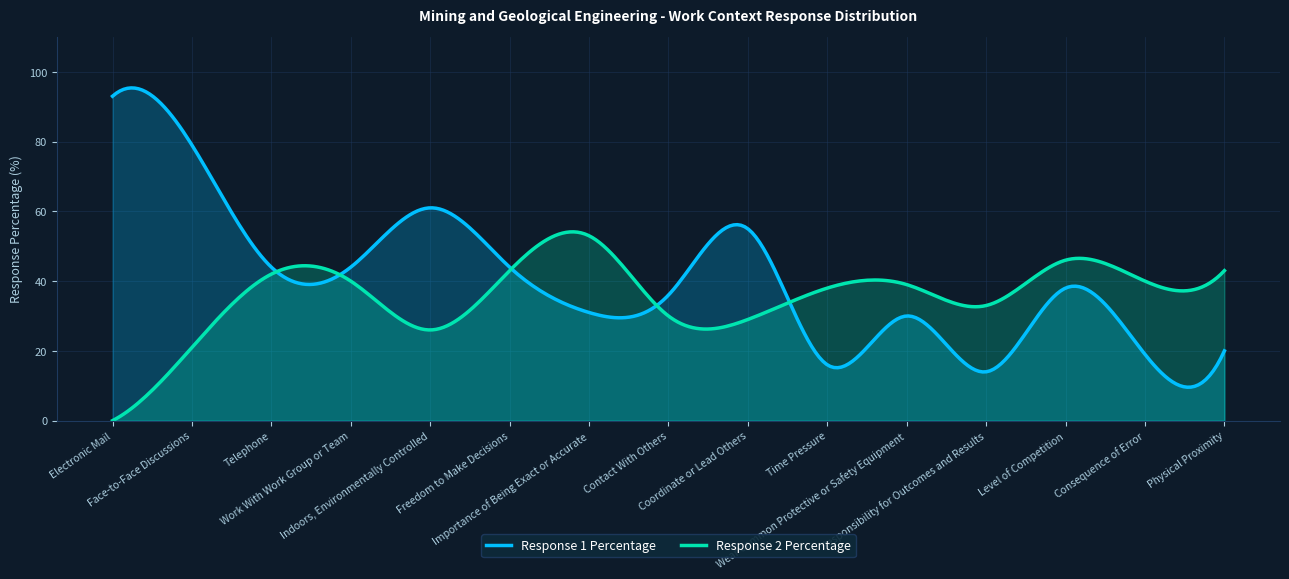

Where do Response 2 Percentage and Response 1 Percentage first cross each other?

Freedom to Make Decisions and Importance of Being Exact or Accurate